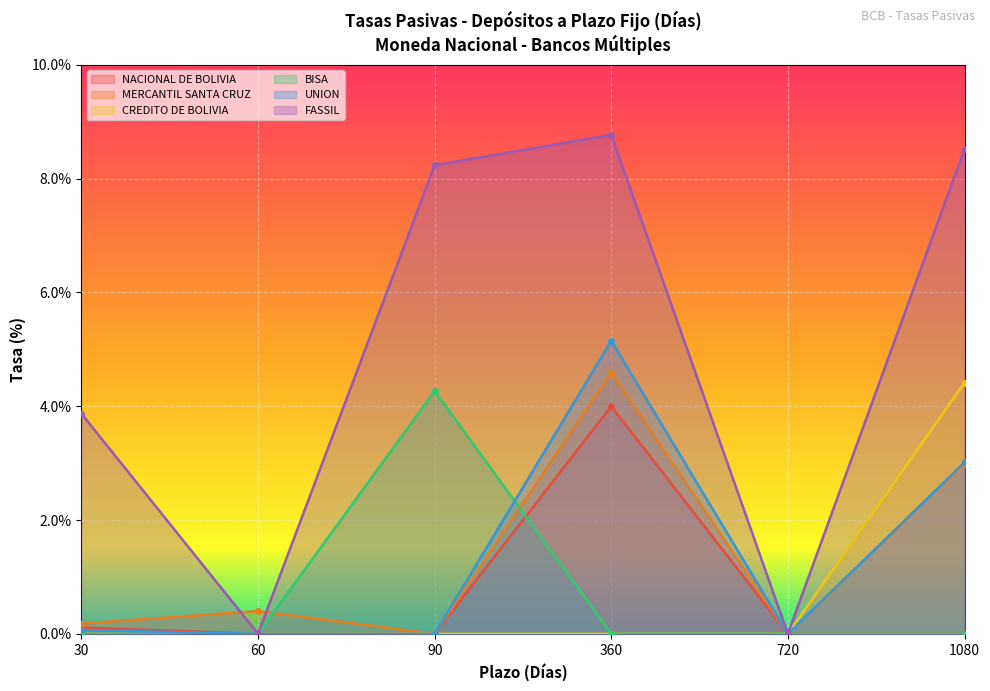

True or false: UNION and CREDITO DE BOLIVIA cross at least once.

False